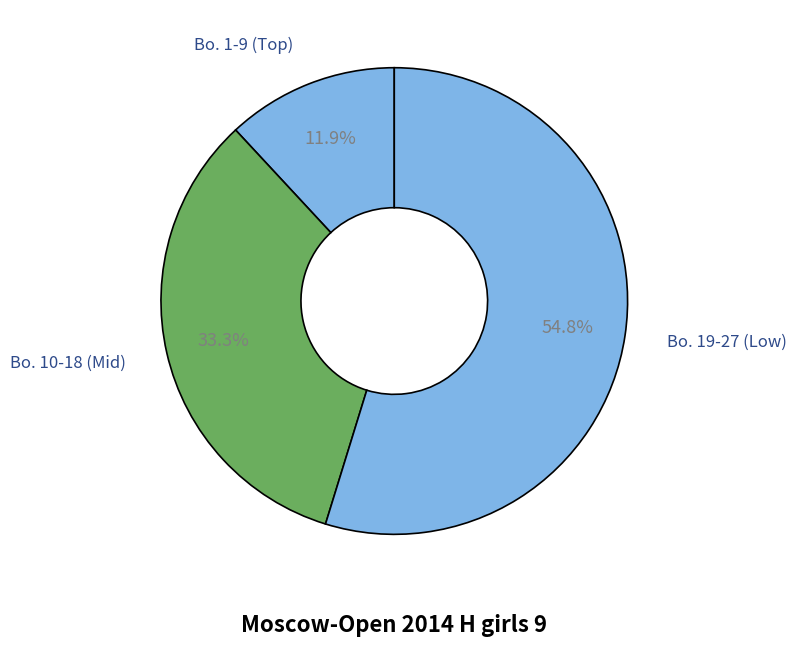

Is the sum of Bo. 10-18 (Mid) and Bo. 19-27 (Low) greater than half?

Yes